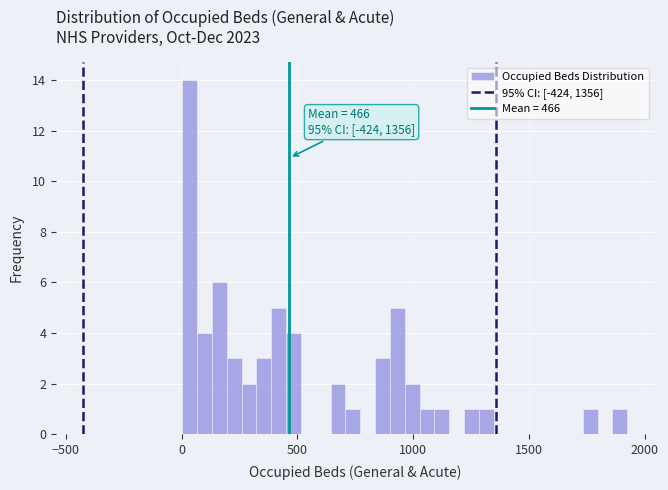

Read against the x-axis, roughly where is the centre of the tallest bar?

50